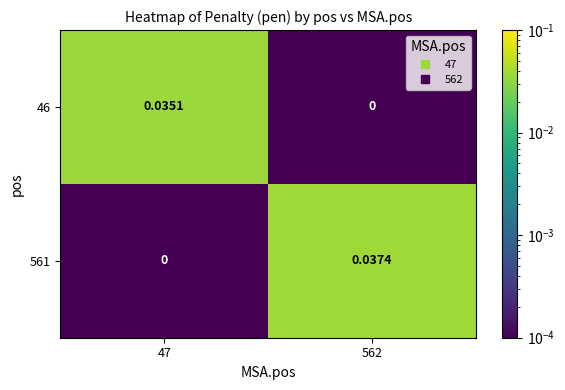

Count the number of categories in the chart.

2